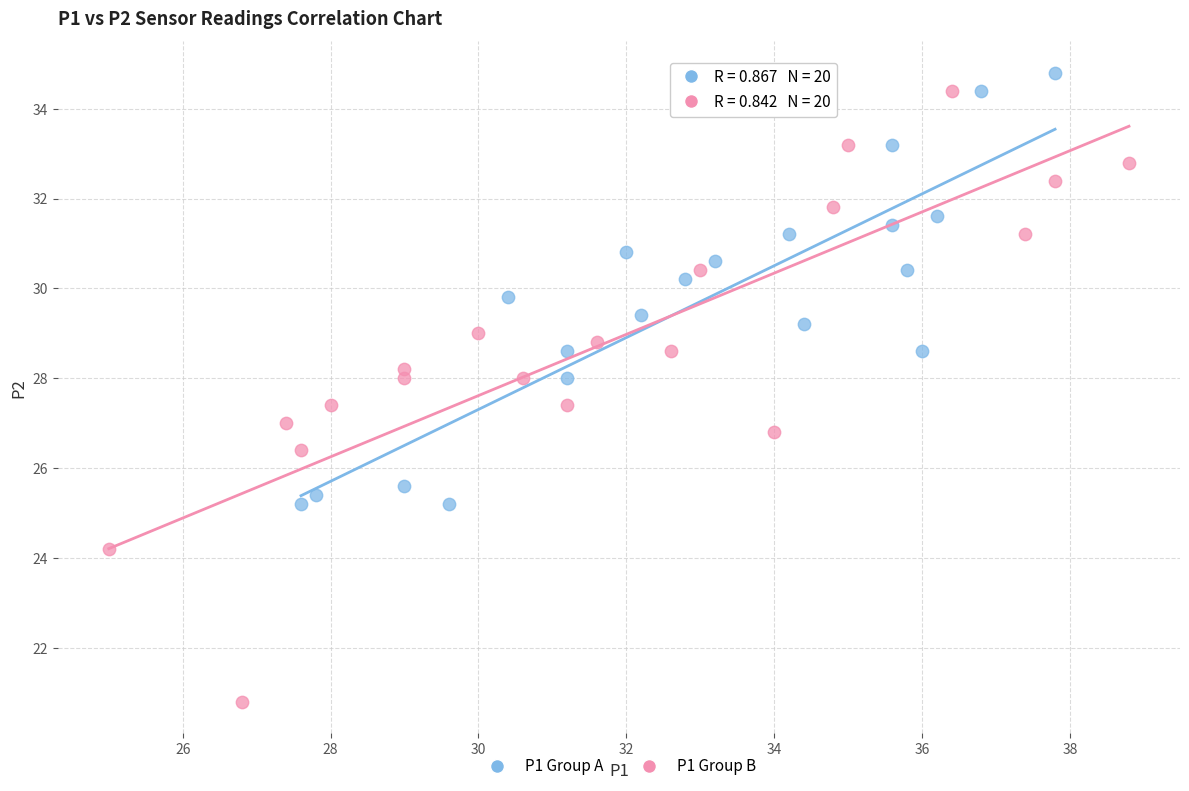

Which series has the widest spread of Y values?

P1 Group B